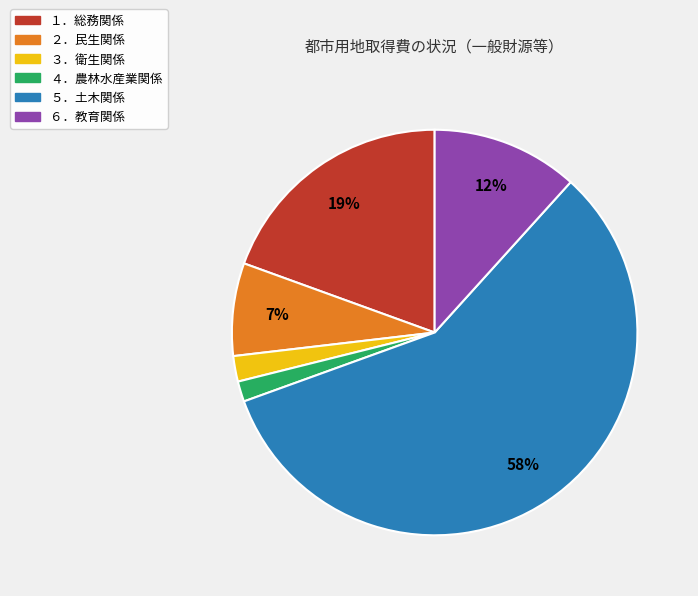

Which has a higher value, ６．教育関係 or ２．民生関係?

６．教育関係